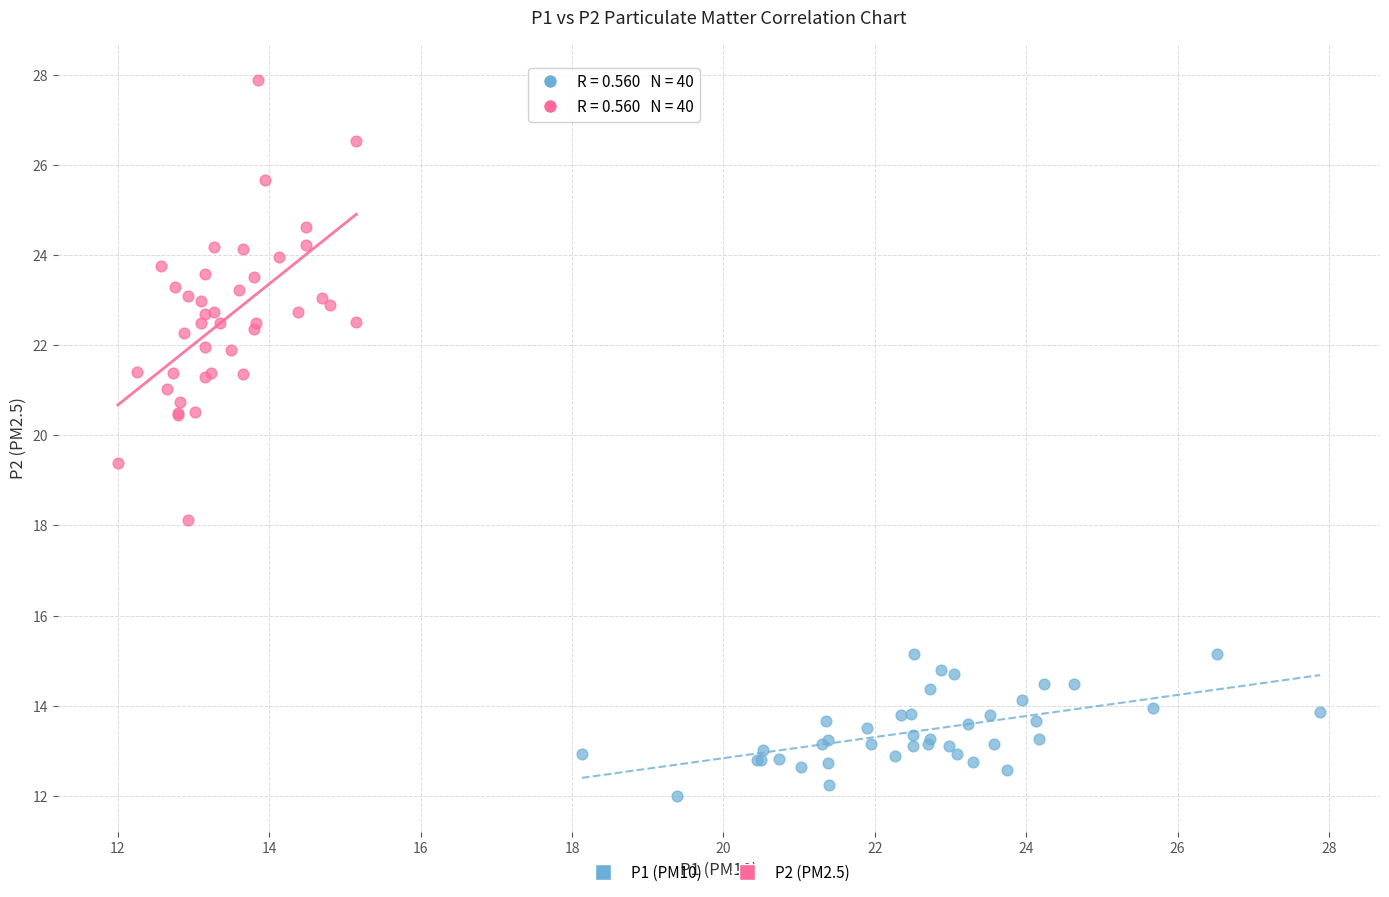

Which series has the widest spread of Y values?

P2 (PM2.5)